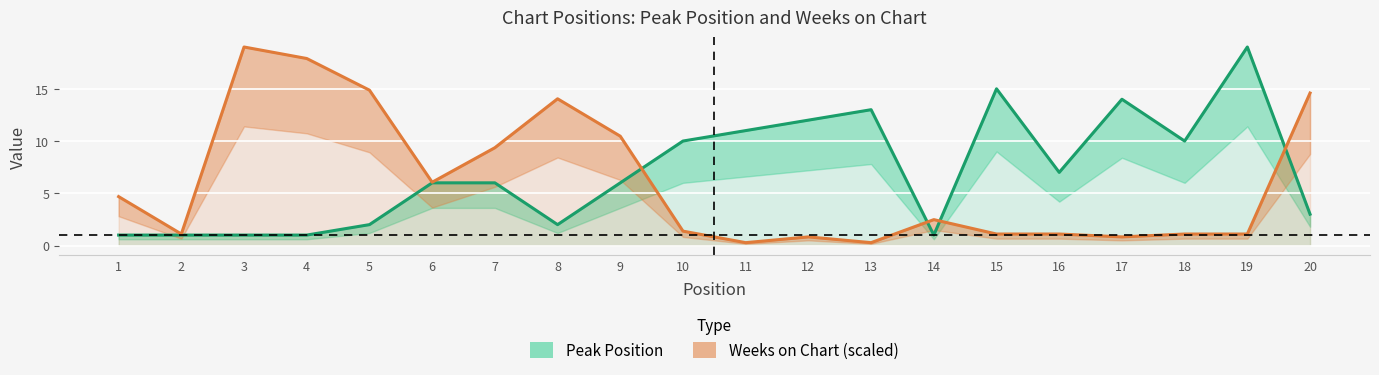

Between which two adjacent categories do Weeks on Chart (scaled) and Peak Position first intersect?

9 and 10